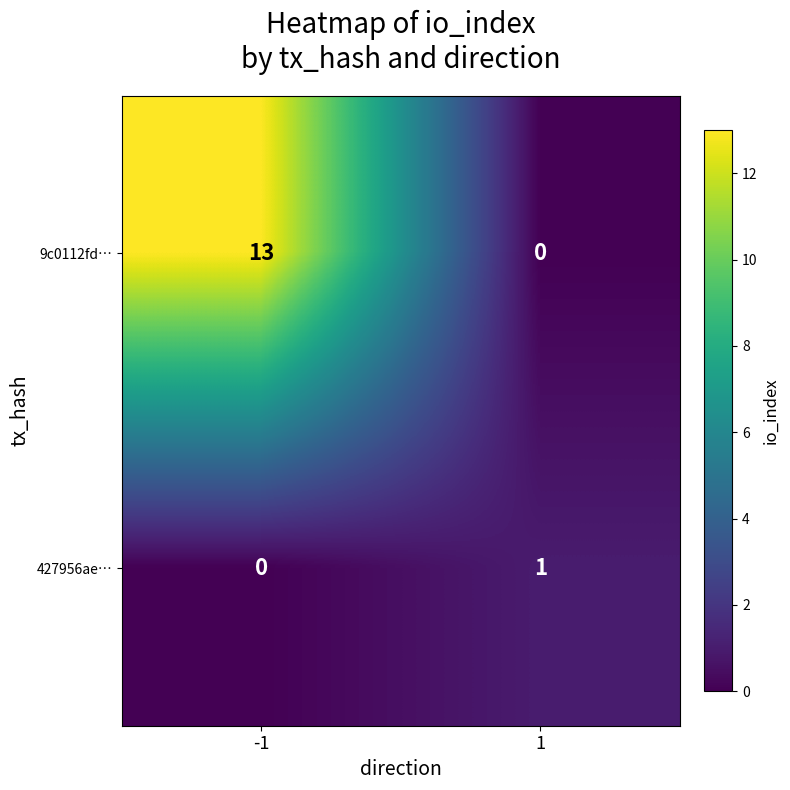

Between -1 and 1, which series saw the biggest shift?

9c0112fd…